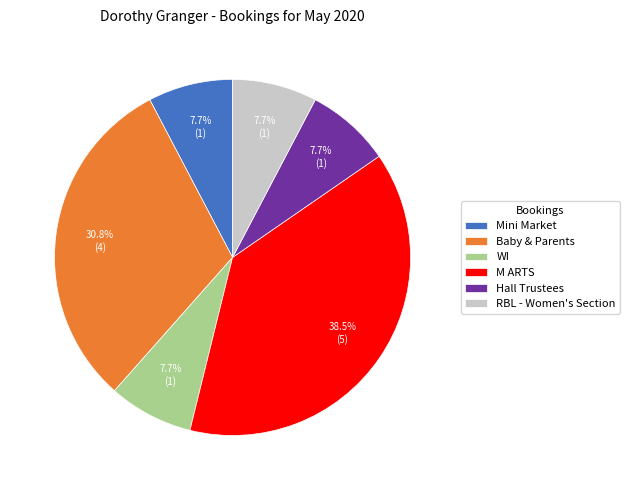

Approximately how many times larger is the value at M ARTS compared to Mini Market?

5.0